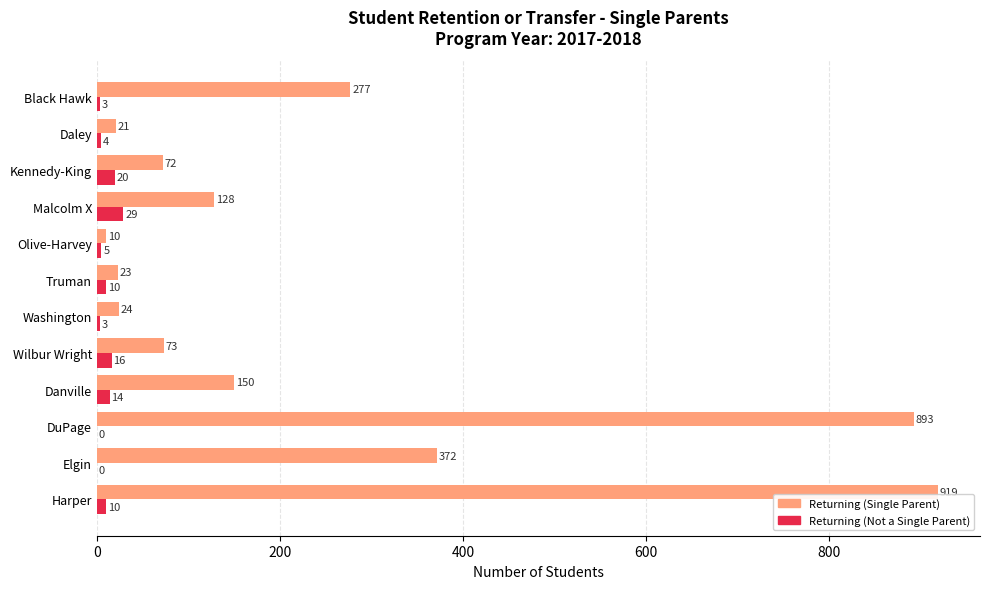

At which category does the chart reach its peak across all series?

Harper